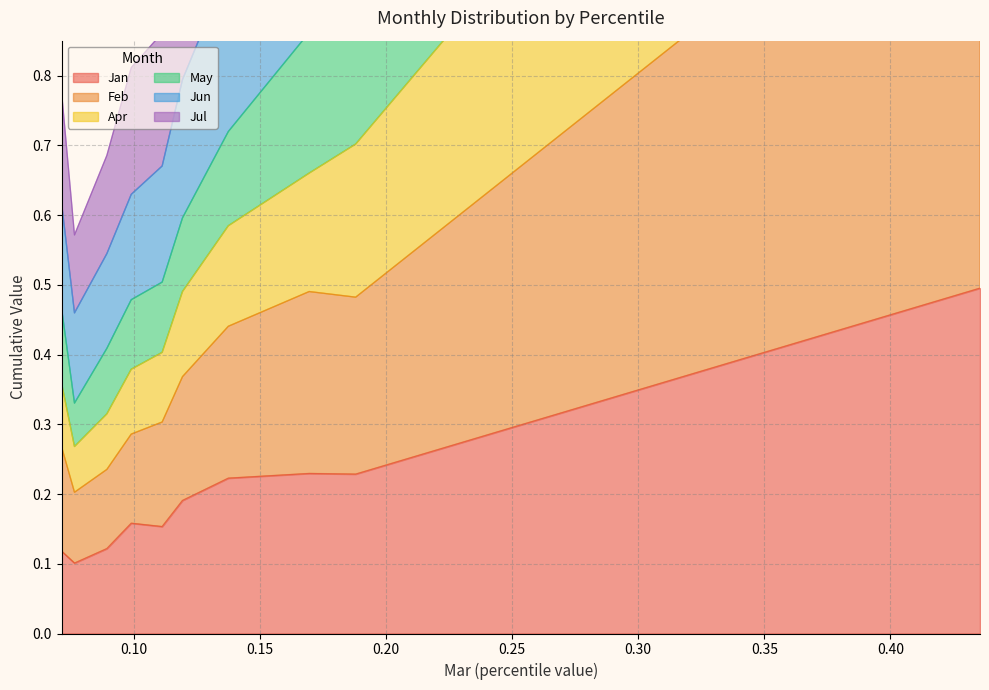

Reading left to right, list all the values displayed in this chart.

Jan: pct05=0.1	pct15=0.1	pct25=0.1	pct35=0.2	pct45=0.2	pct55=0.2	pct65=0.2	pct75=0.2	pct85=0.2	pct95=0.5
Feb: pct05=0.4	pct15=0.3	pct25=0.3	pct35=0.4	pct45=0.4	pct55=0.5	pct65=0.6	pct75=0.7	pct85=0.7	pct95=1.8
Apr: pct05=0.6	pct15=0.5	pct25=0.5	pct35=0.6	pct45=0.7	pct55=0.8	pct65=1.0	pct75=1.1	pct85=1.2	pct95=2.9
May: pct05=0.5	pct15=0.3	pct25=0.4	pct35=0.5	pct45=0.5	pct55=0.6	pct65=0.7	pct75=0.9	pct85=0.9	pct95=2.2
Jun: pct05=0.8	pct15=0.6	pct25=0.7	pct35=0.8	pct45=0.9	pct55=1.0	pct65=1.2	pct75=1.3	pct85=1.5	pct95=3.6
Jul: pct05=0.3	pct15=0.2	pct25=0.2	pct35=0.3	pct45=0.3	pct55=0.4	pct65=0.4	pct75=0.5	pct85=0.5	pct95=1.2